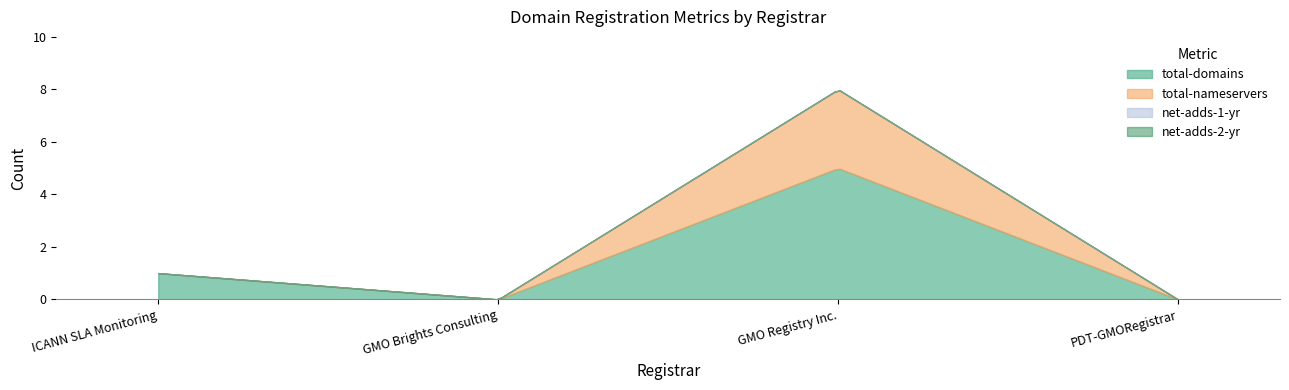

What position from the left is GMO Brights Consulting?

2